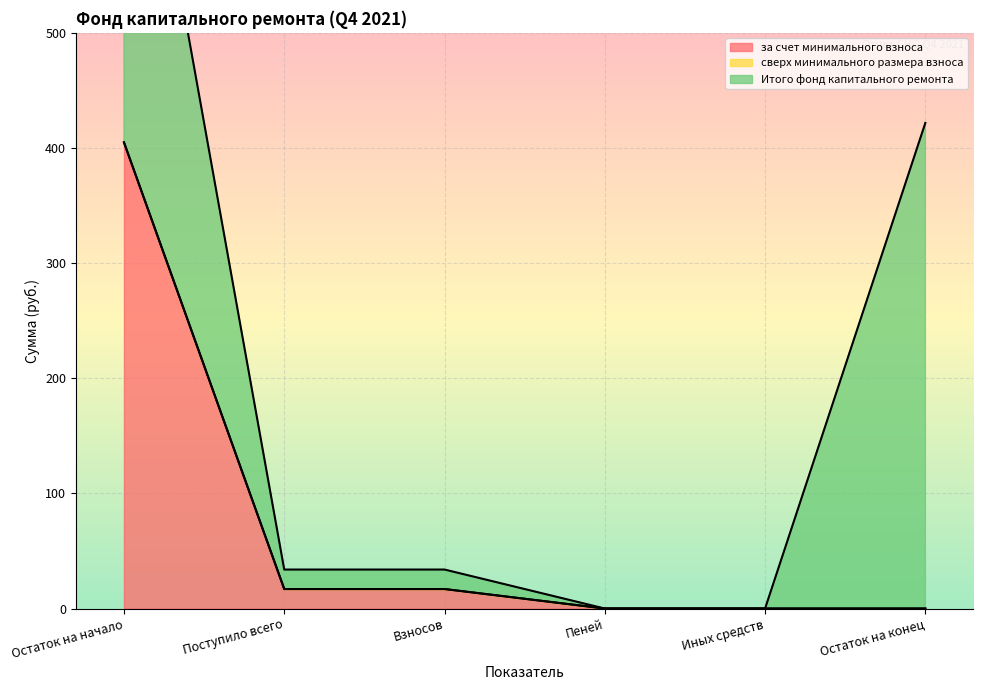

What is the maximum value shown in the chart?

421.8